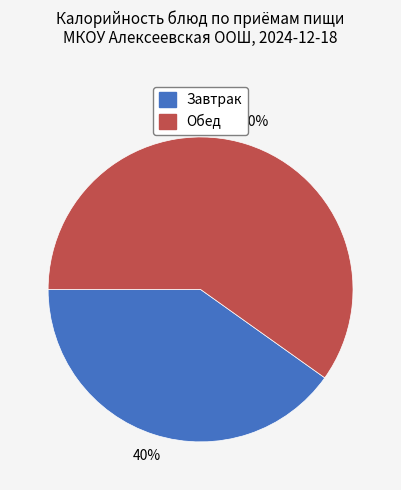

To the nearest percent, what is the difference between the largest and smallest slice percentages?

20%